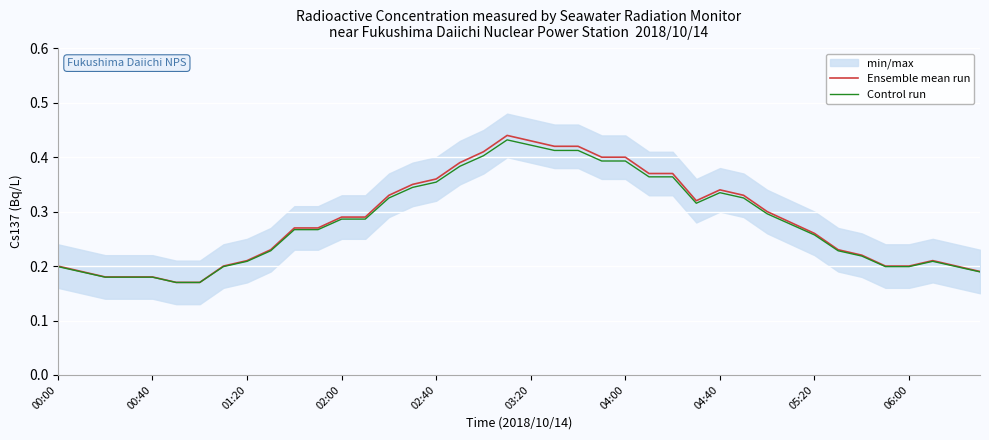

True or false: Control run has a value of 0.1 at 01:20.

False